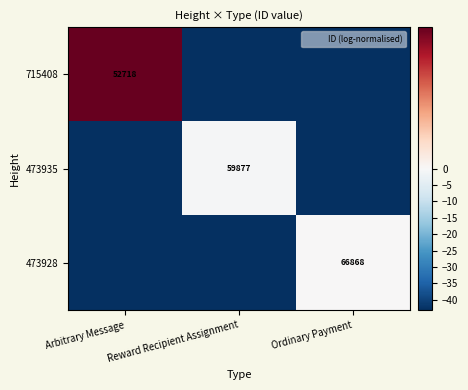

Which series has the largest range (max minus min)?

715408